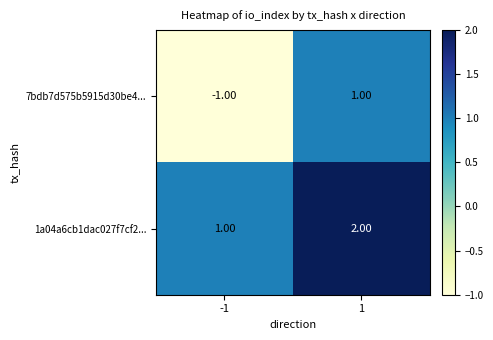

Rank the series by their average value, from lowest to highest.

7bdb7d575b5915d30be4..., 1a04a6cb1dac027f7cf2...